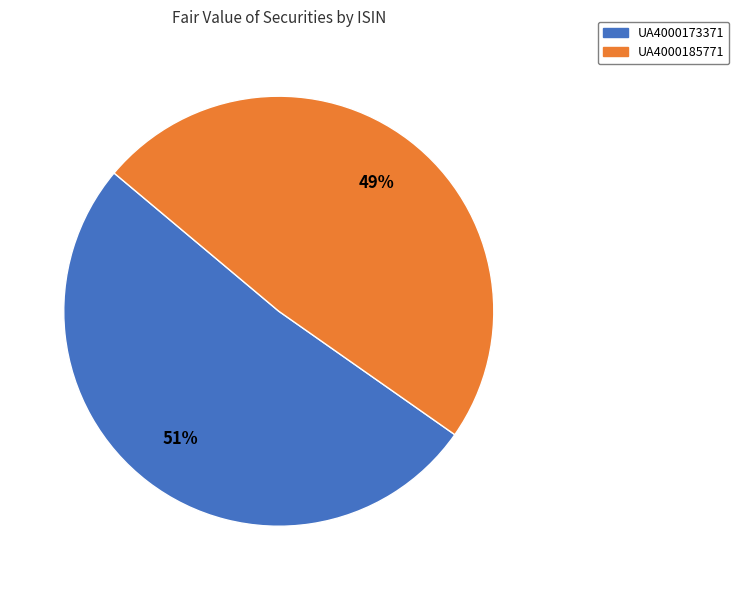

Which category accounts for the majority?

UA4000173371